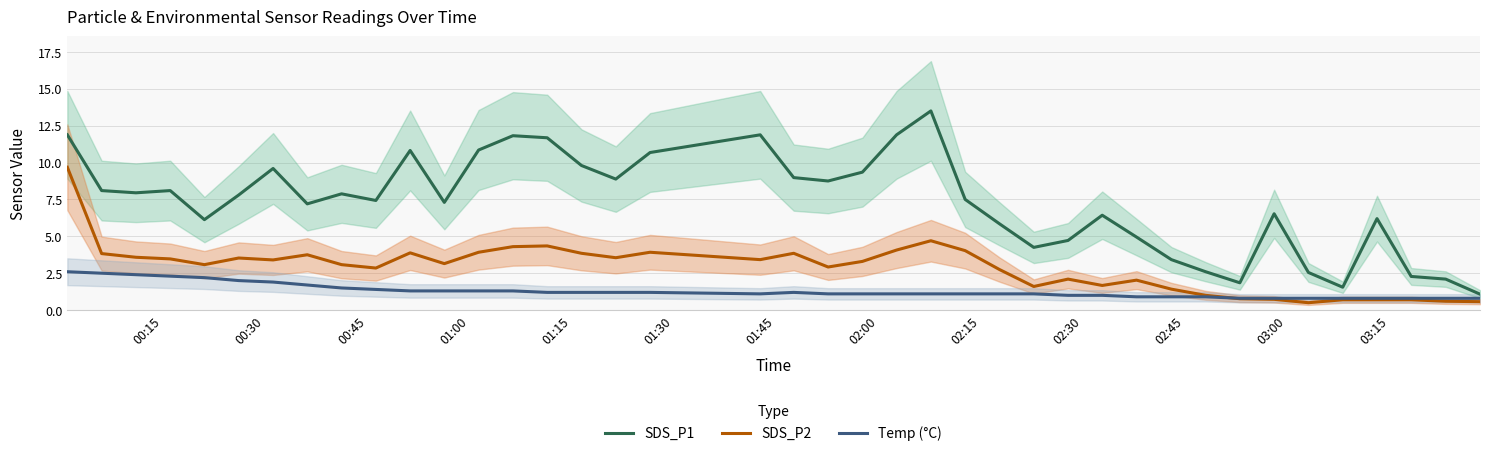

True or false: SDS_P1 and SDS_P2 intersect in this chart.

False